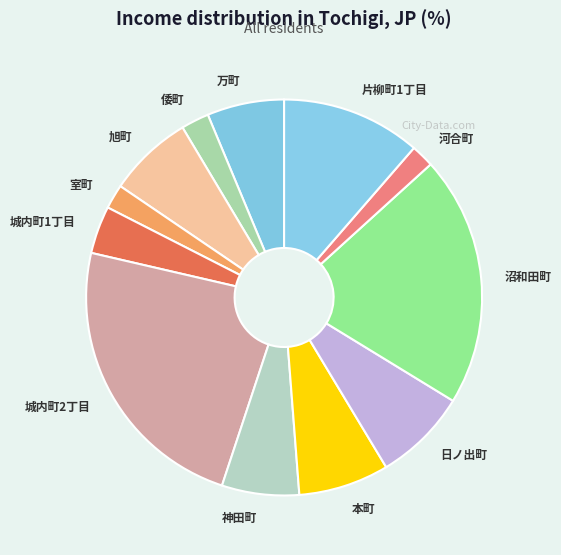

Which slice is the largest?

城内町2丁目